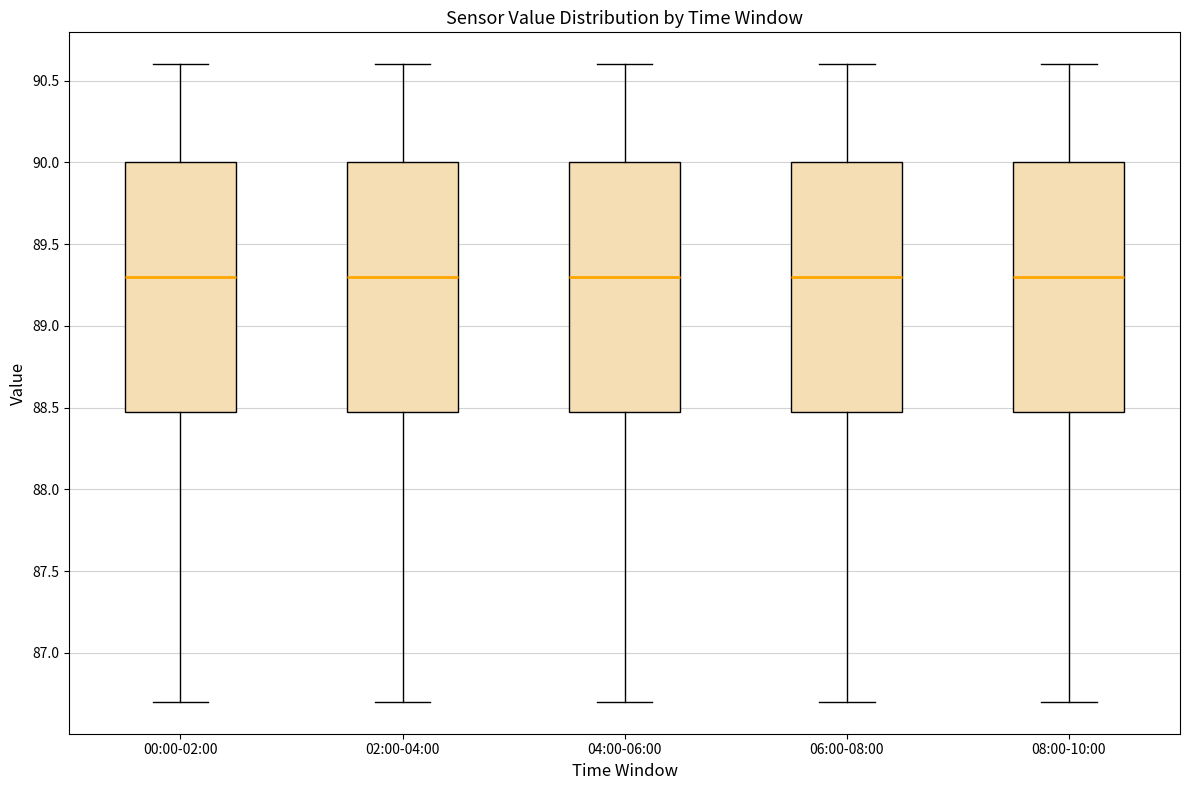

Where does the lower whisker of the box for 00:00-02:00 end on the y-axis? The values are not printed on the chart, so give them approximately, as read against the axis.

86.7